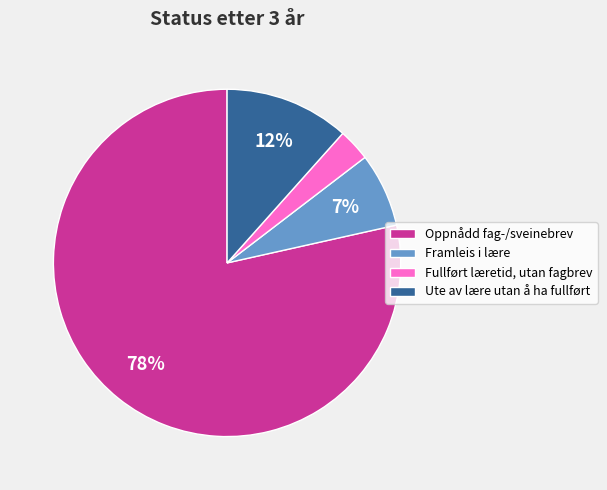

Which category has the biggest portion of the pie?

Oppnådd fag-/sveinebrev